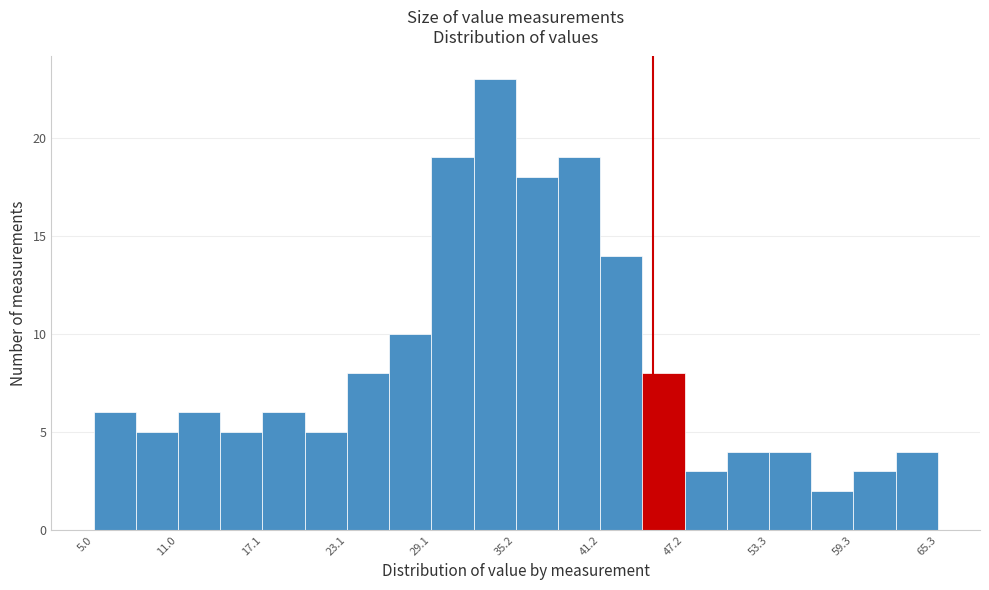

Read against the x-axis, roughly where is the centre of the tallest bar?

34